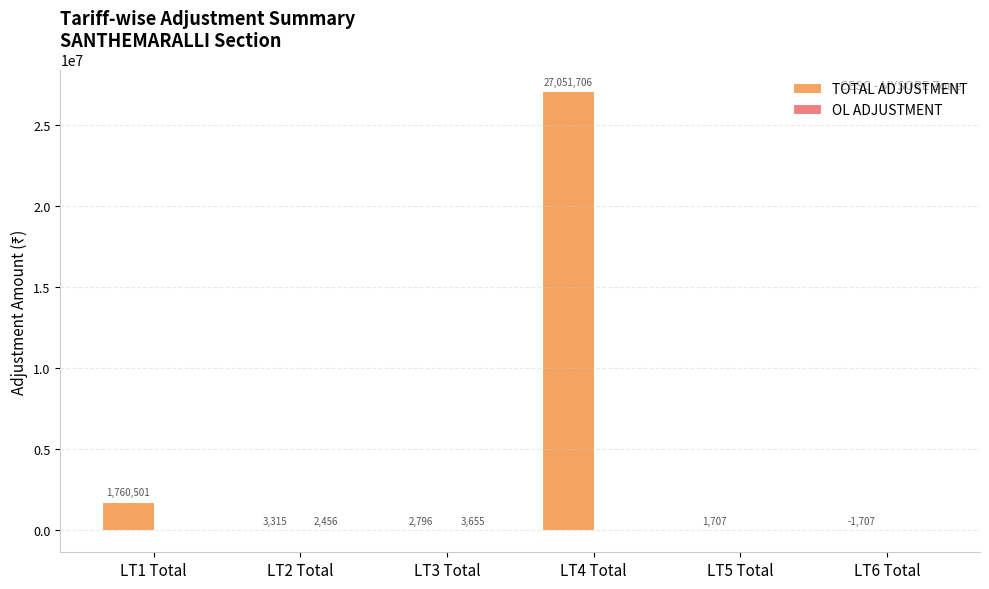

Are the bars grouped side by side (vs. stacked)?

Yes